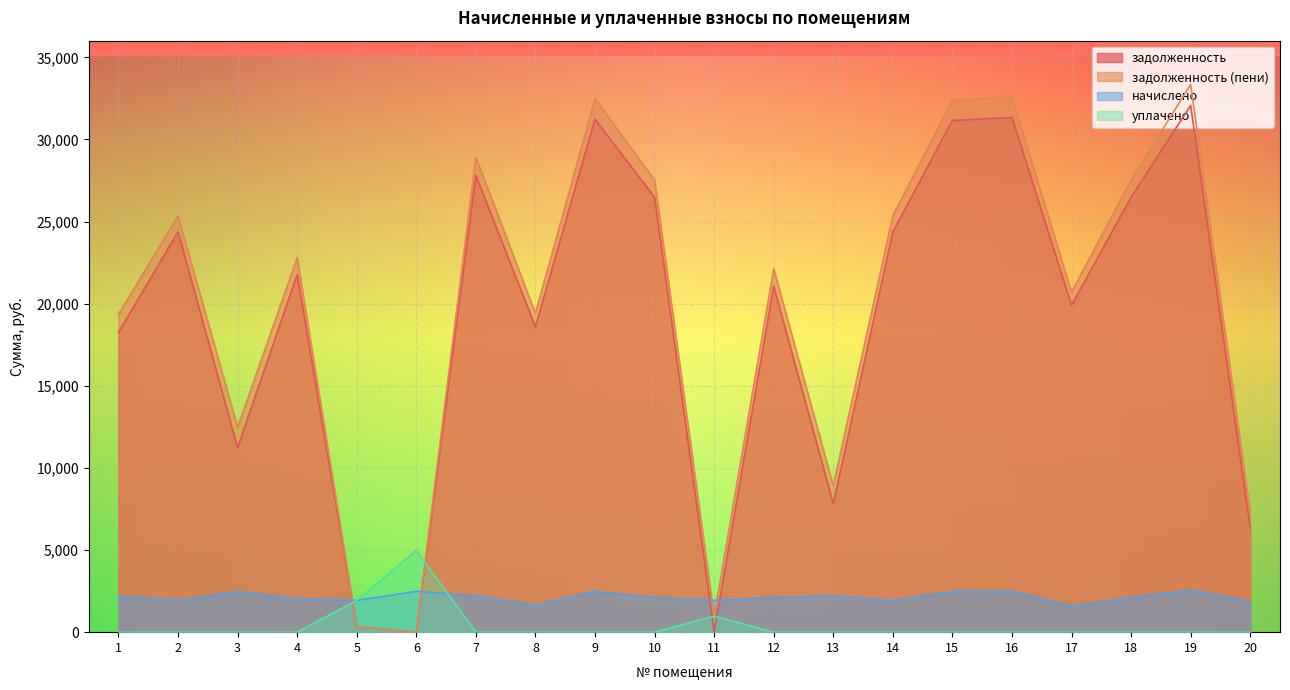

How many lines are shown in the chart?

4